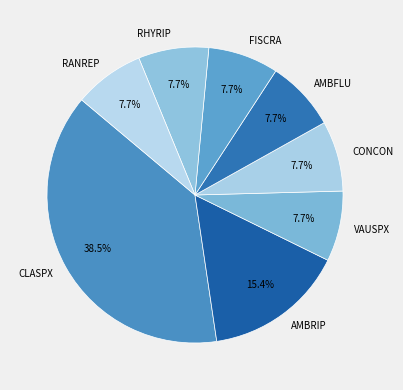

Which slice is the largest?

CLASPX